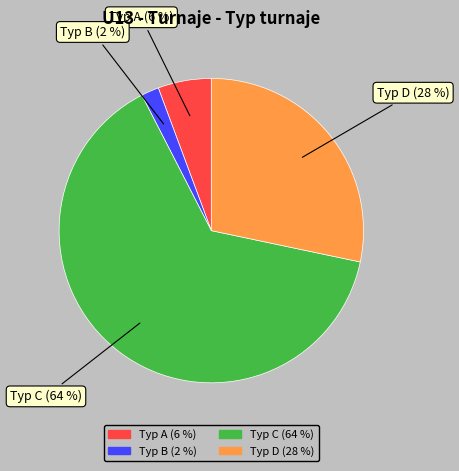

How many segments does this pie chart have?

4